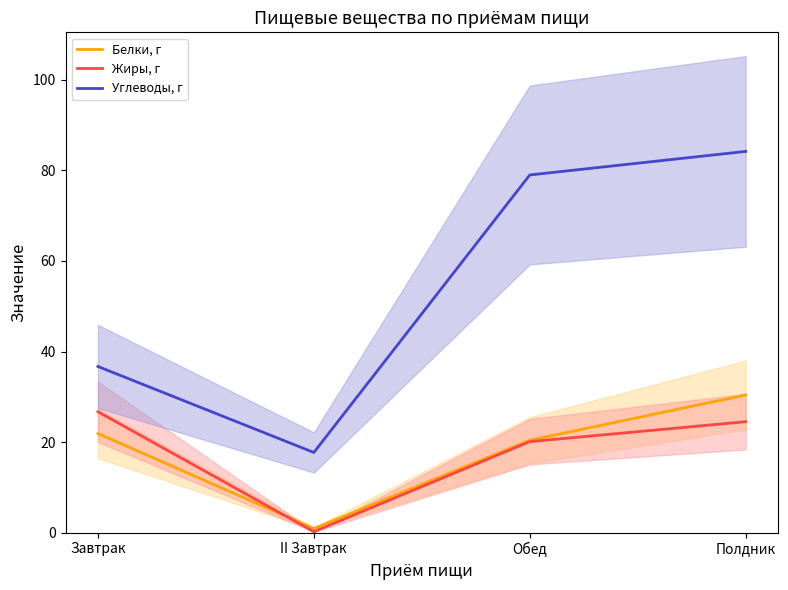

Which category has the lowest value in the Белки, г series?

II Завтрак